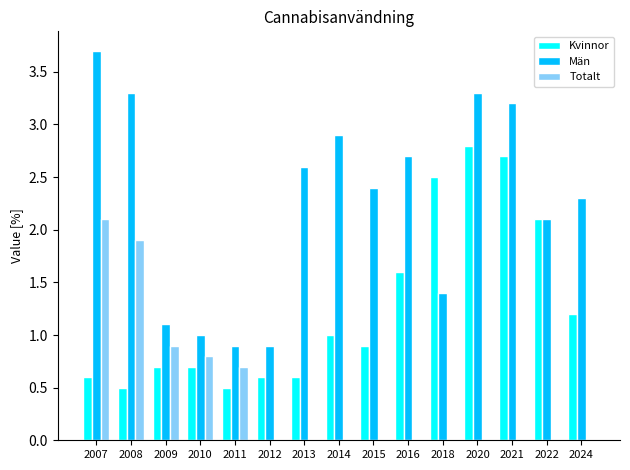

True or false: Totalt has a value of 0.0 at 2016.

True